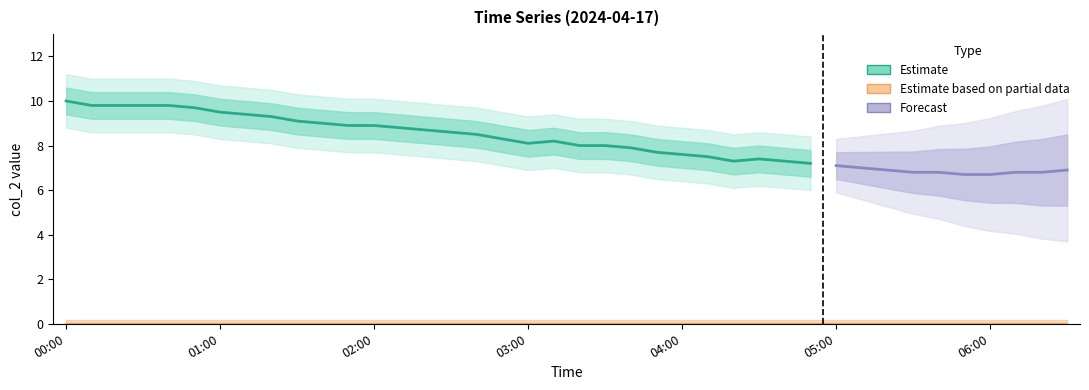

What value does the col_2 series have at 05:00?

7.1